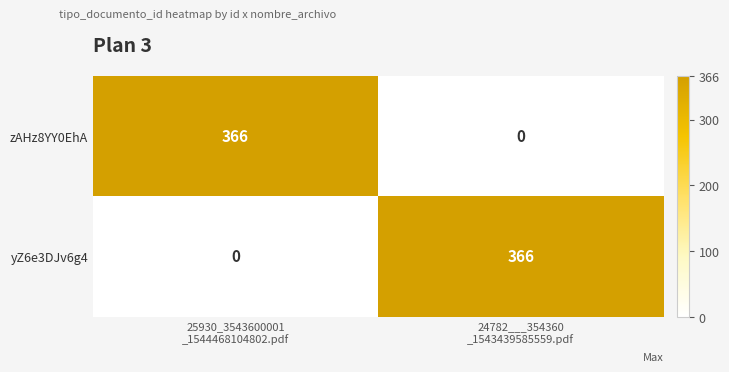

What is the sum of all yZ6e3DJv6g4 values?

366